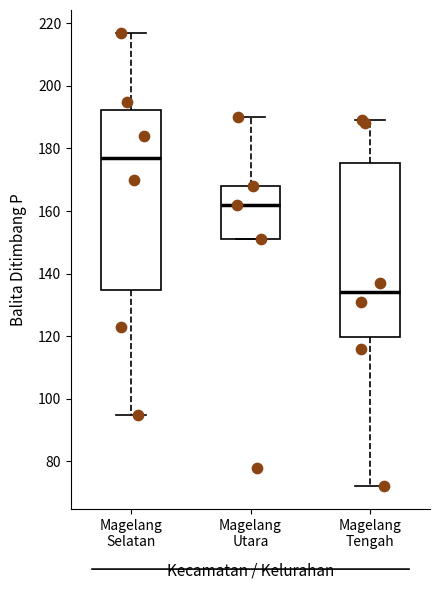

Reading left to right, read every box against the y-axis: the position of its median line, the range the box covers, and the ends of its whiskers. The values are not printed on the chart, so give them approximately, as read against the axis.

Magelang Selatan: median 178, box 134 to 192, whiskers 96 to 218
Magelang Utara: median 162, box 152 to 168, whiskers 152 to 190
Magelang Tengah: median 134, box 120 to 176, whiskers 72 to 190